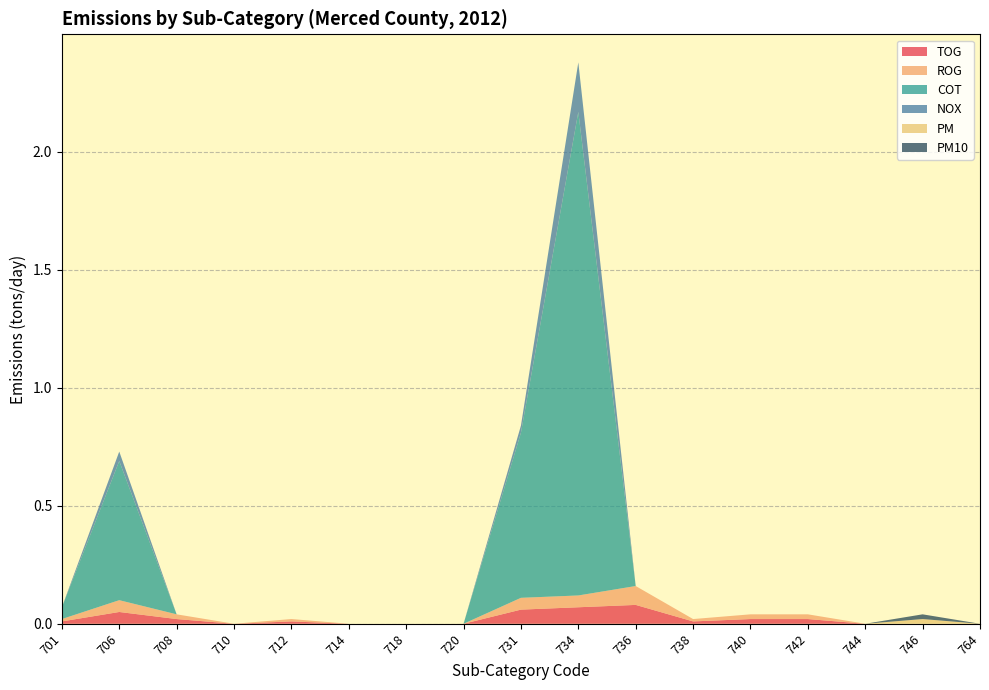

Reading right to left, list all the values displayed in this chart.

TOG: 0.0	0.0	0.0	0.0	0.0	0.0	0.1	0.1	0.1	0.0	0.0	0.0	0.0	0.0	0.0	0.1	0.0
ROG: 0.0	0.0	0.0	0.0	0.0	0.0	0.1	0.1	0.1	0.0	0.0	0.0	0.0	0.0	0.0	0.1	0.0
COT: 0.0	0.0	0.0	0.0	0.0	0.0	0.0	2.0	0.7	0.0	0.0	0.0	0.0	0.0	0.0	0.6	0.1
NOX: 0.0	0.0	0.0	0.0	0.0	0.0	0.0	0.2	0.0	0.0	0.0	0.0	0.0	0.0	0.0	0.0	0.0
PM: 0.0	0.0	0.0	0.0	0.0	0.0	0.0	0.0	0.0	0.0	0.0	0.0	0.0	0.0	0.0	0.0	0.0
PM10: 0.0	0.0	0.0	0.0	0.0	0.0	0.0	0.0	0.0	0.0	0.0	0.0	0.0	0.0	0.0	0.0	0.0